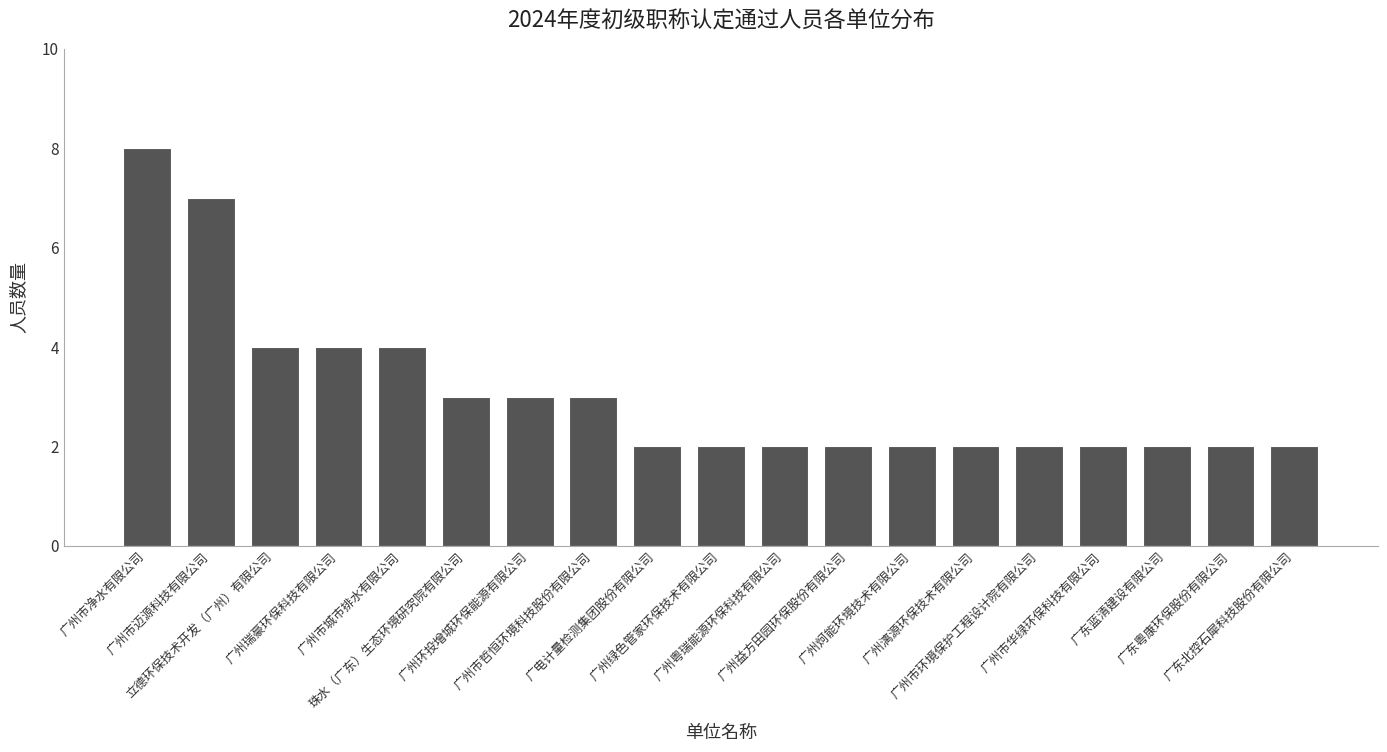

What is the value of the 10th bar from the left?

2